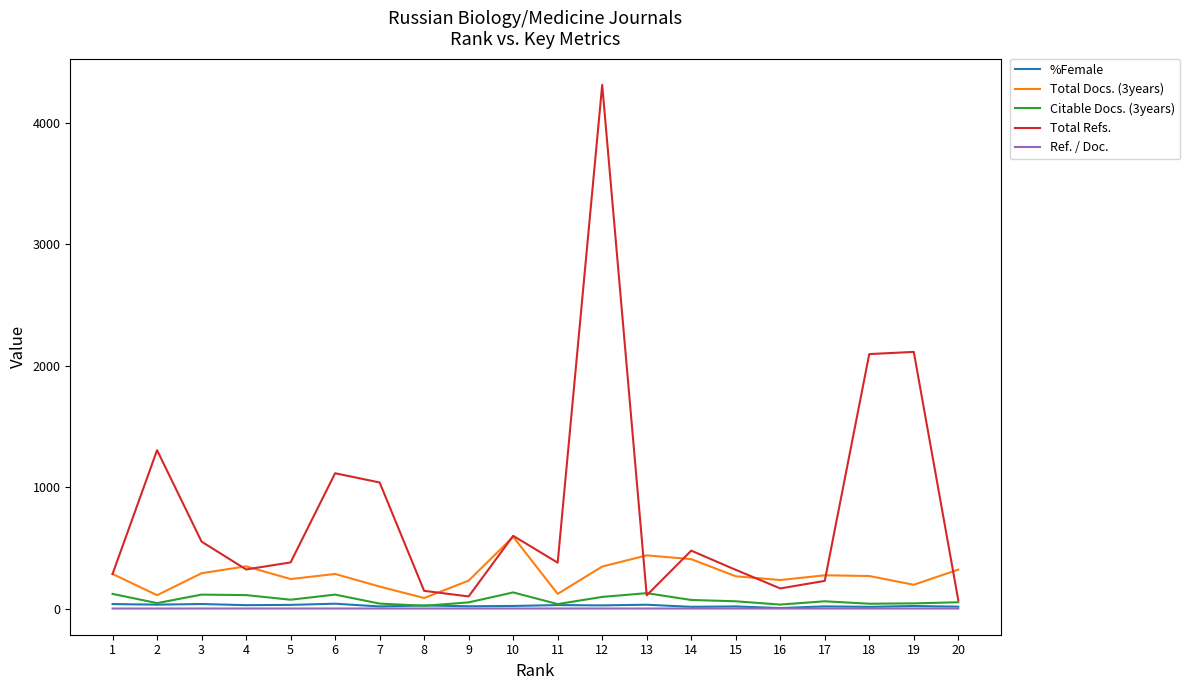

Which series has the largest total across all categories?

Total Refs.